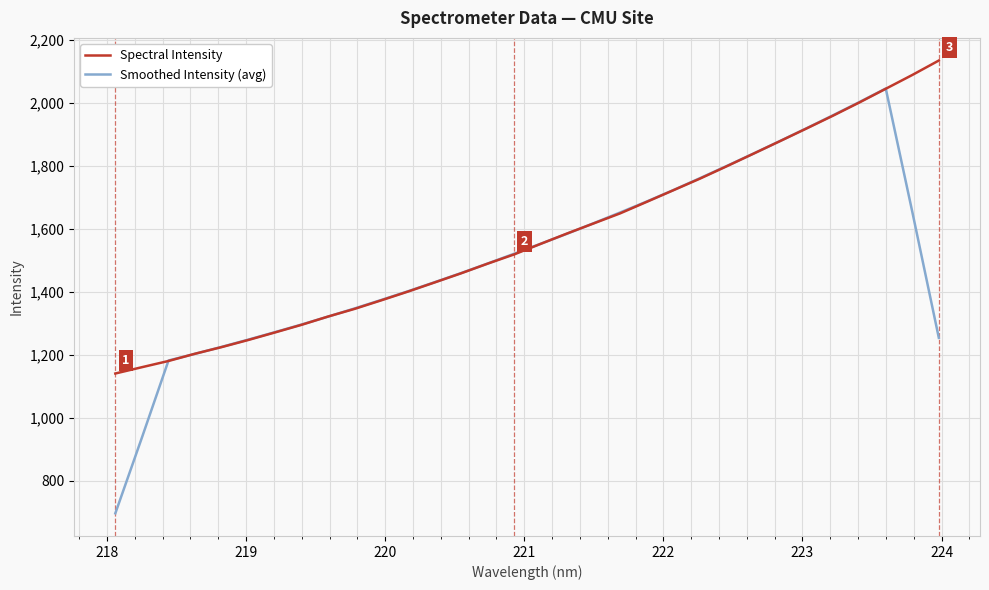

List the series in order of their peak value, highest first.

Spectral Intensity, Smoothed Intensity (avg)